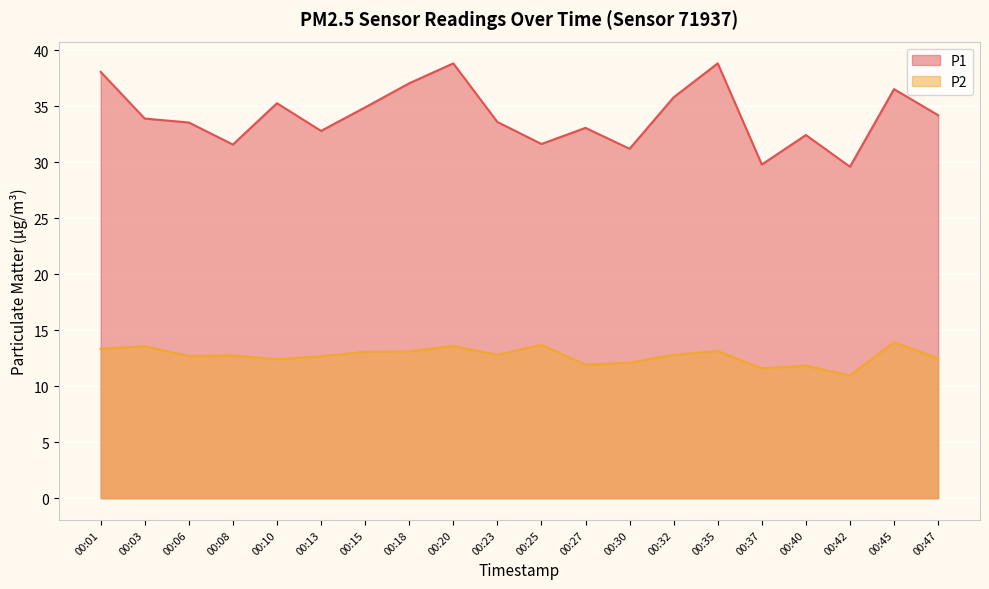

How many distinct data groups are displayed?

2